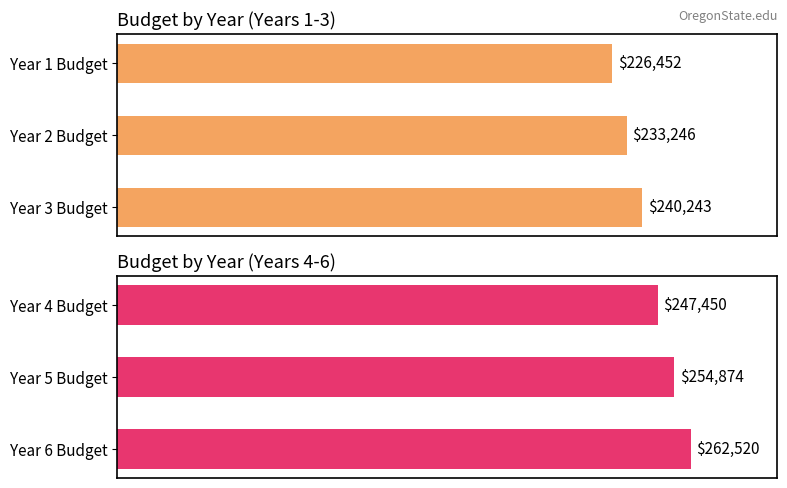

Is the value of YEAR 1-3 at 0 greater than the value of YEAR 4-6 at 1?

No